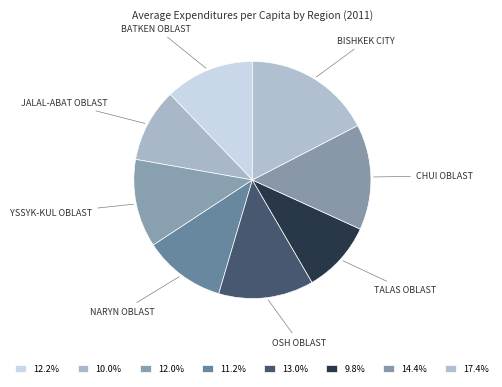

How many segments does this pie chart have?

8